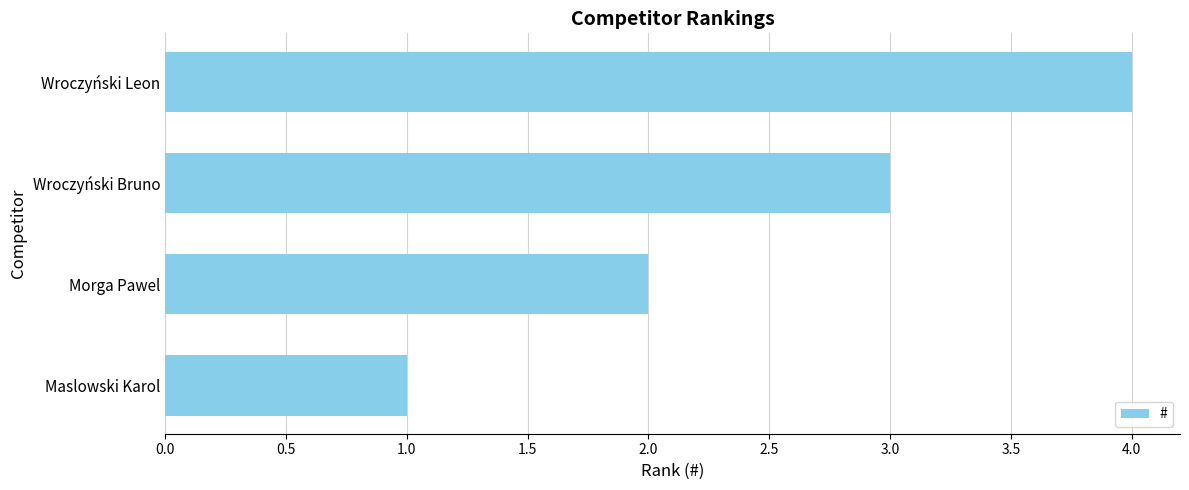

List the labels in order of value, smallest first.

Maslowski Karol, Morga Pawel, Wroczyński Bruno, Wroczyński Leon